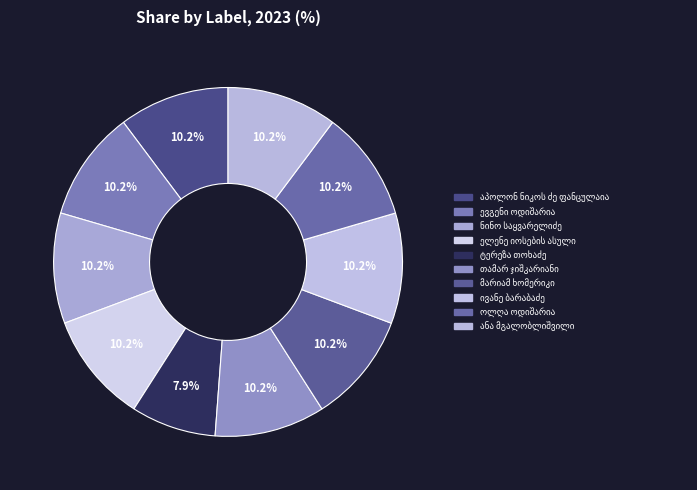

What percentage is the ოლღა ოდიშარია slice, to the nearest percent?

10%